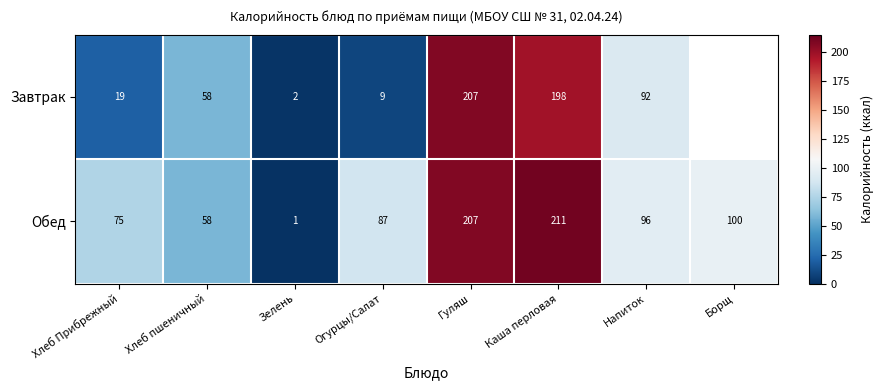

At which category is the sum across all series the highest?

Гуляш